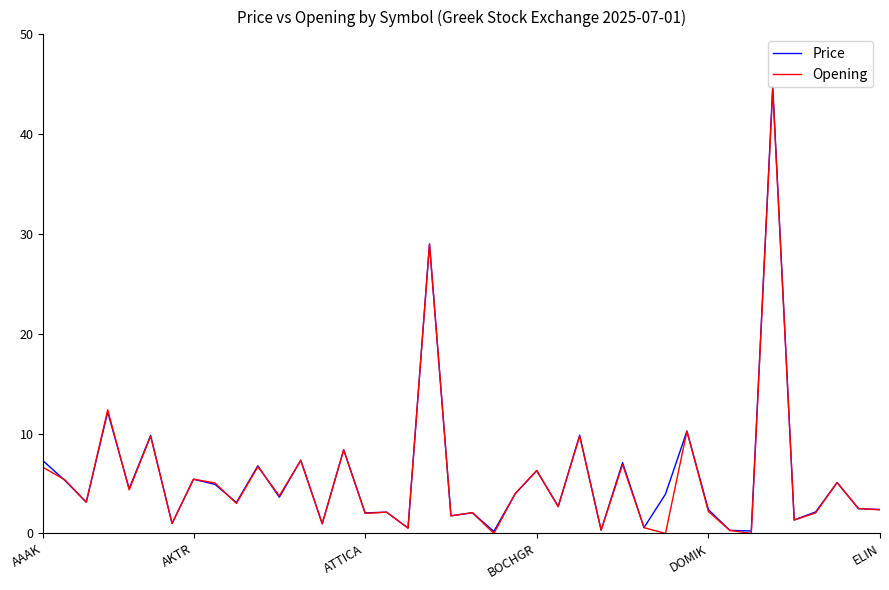

What is the maximum value for Price?

44.8